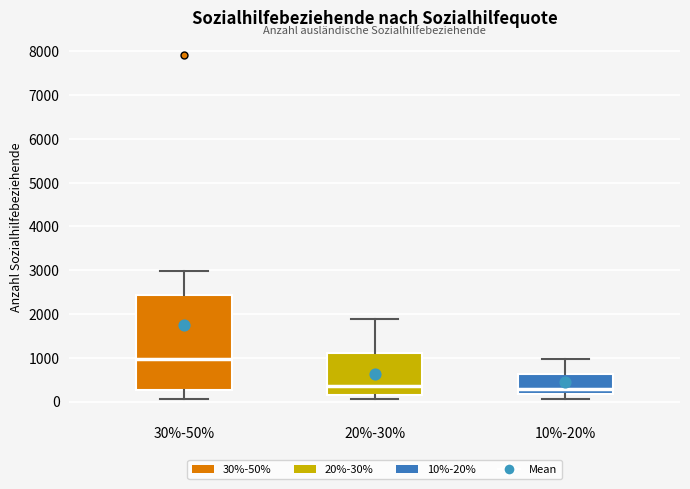

Reading left to right, transcribe this box plot: for each box, give where its median line is, the range the box spans, and where its two whiskers end, as read against the y-axis. The values are not printed on the chart, so give them approximately, as read against the axis.

30%-50%: median 1000, box 300 to 2400, whiskers 100 to 3000
20%-30%: median 300, box 100 to 1100, whiskers 0 to 1900
10%-20%: median 300, box 200 to 600, whiskers 100 to 1000